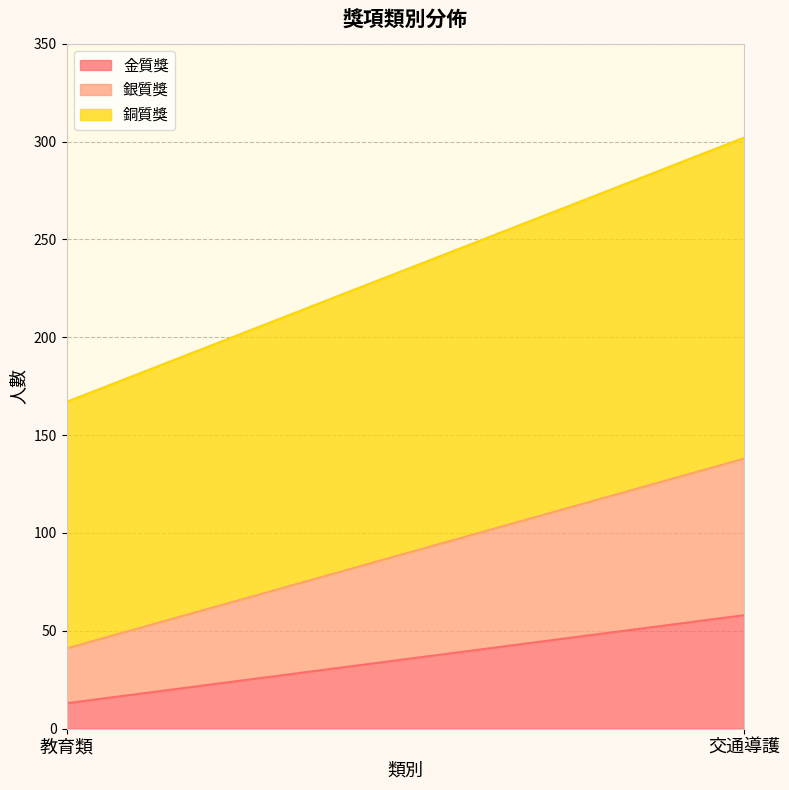

How many 金質獎 values are between 13 and 58?

2